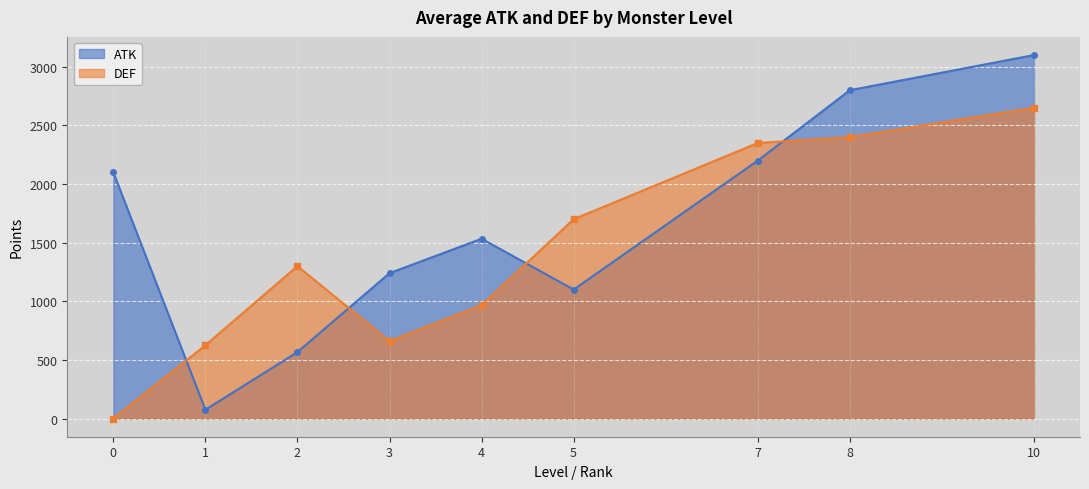

What is the difference between the maximum and second lowest values in the ATK series?

2533.3